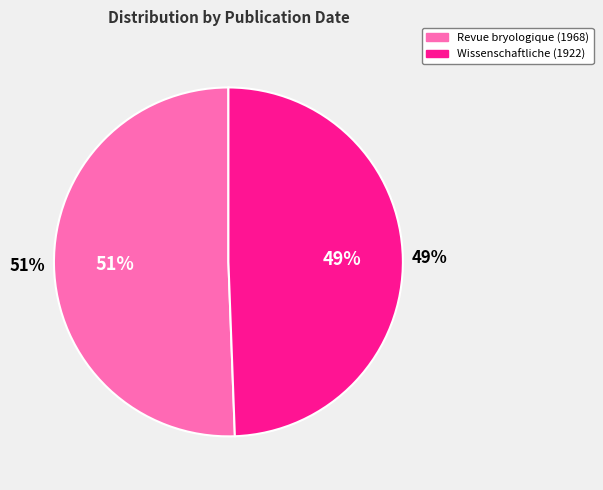

The Revue bryologique et lichenologique (1968) slice represents 63% of the pie. True or false?

False